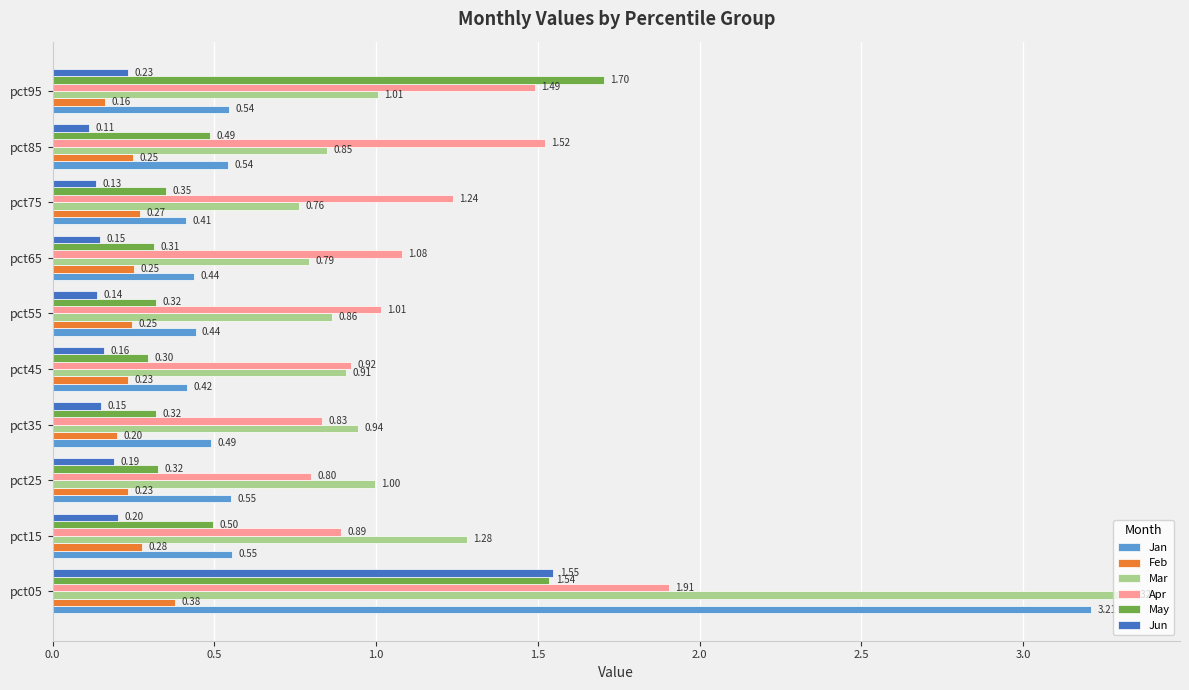

What is the sum of all Mar values?

11.7